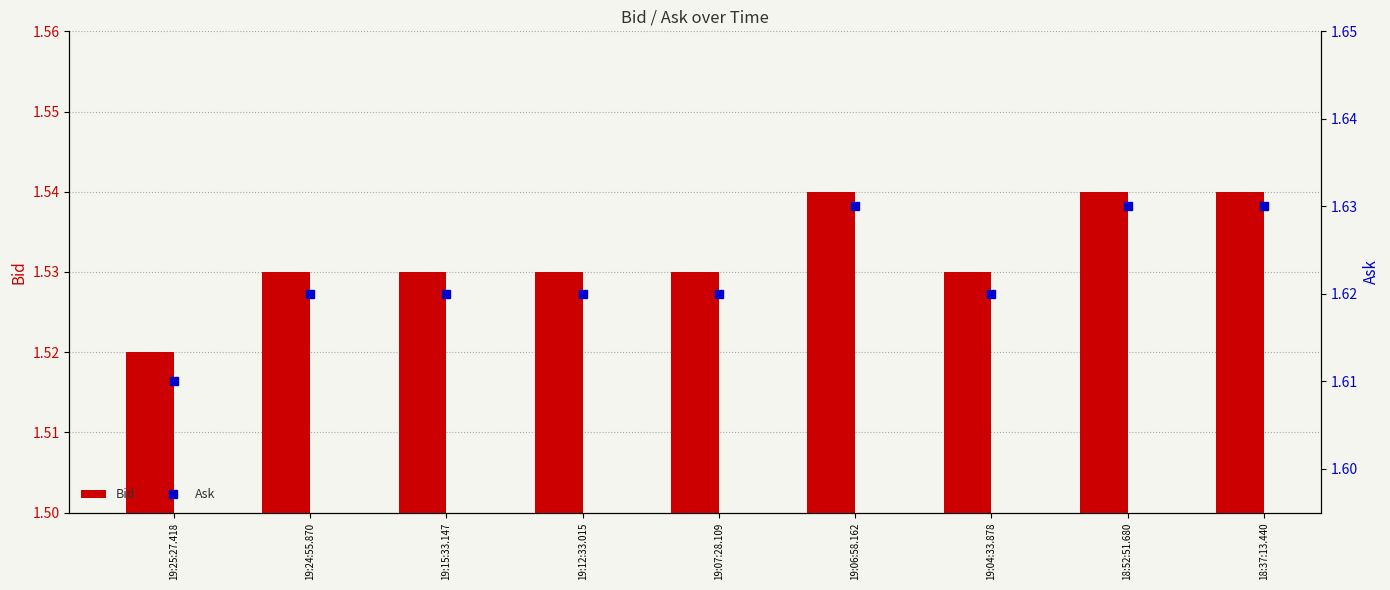

Read the Ask value at 19:07:28.109.

1.6